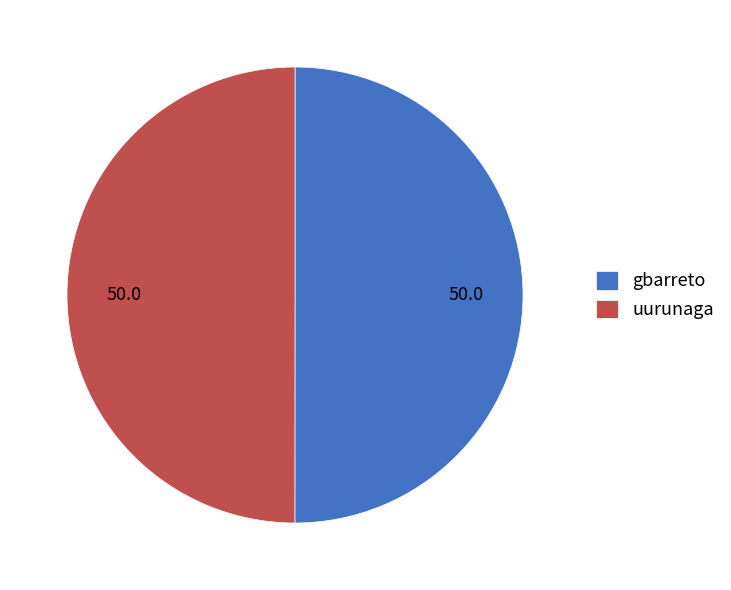

The gbarreto slice represents 50% of the pie. True or false?

True